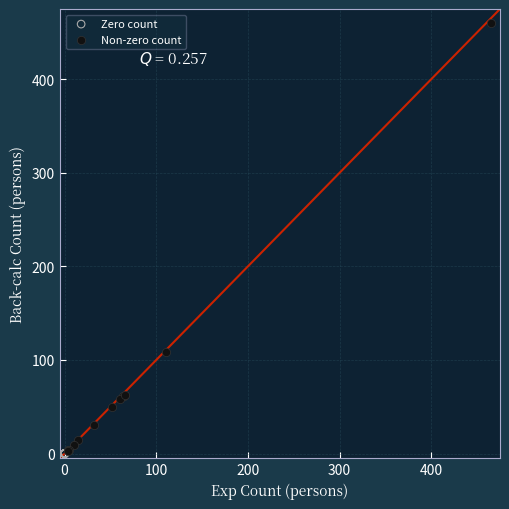

Which series reaches the maximum Y coordinate?

Non-zero count